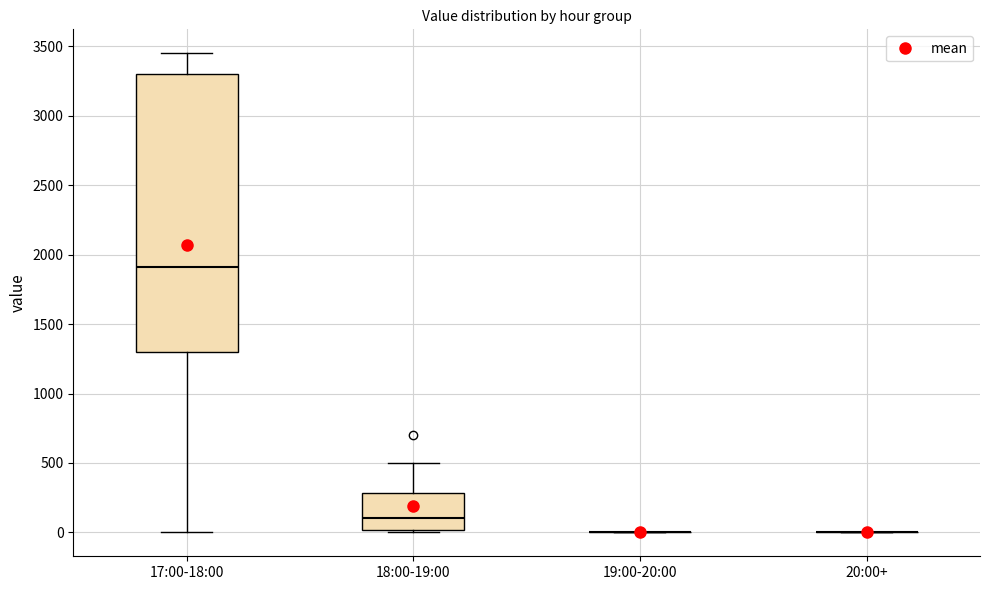

Where is the upper edge of the box for 18:00-19:00 on the y-axis? The values are not printed on the chart, so give them approximately, as read against the axis.

300